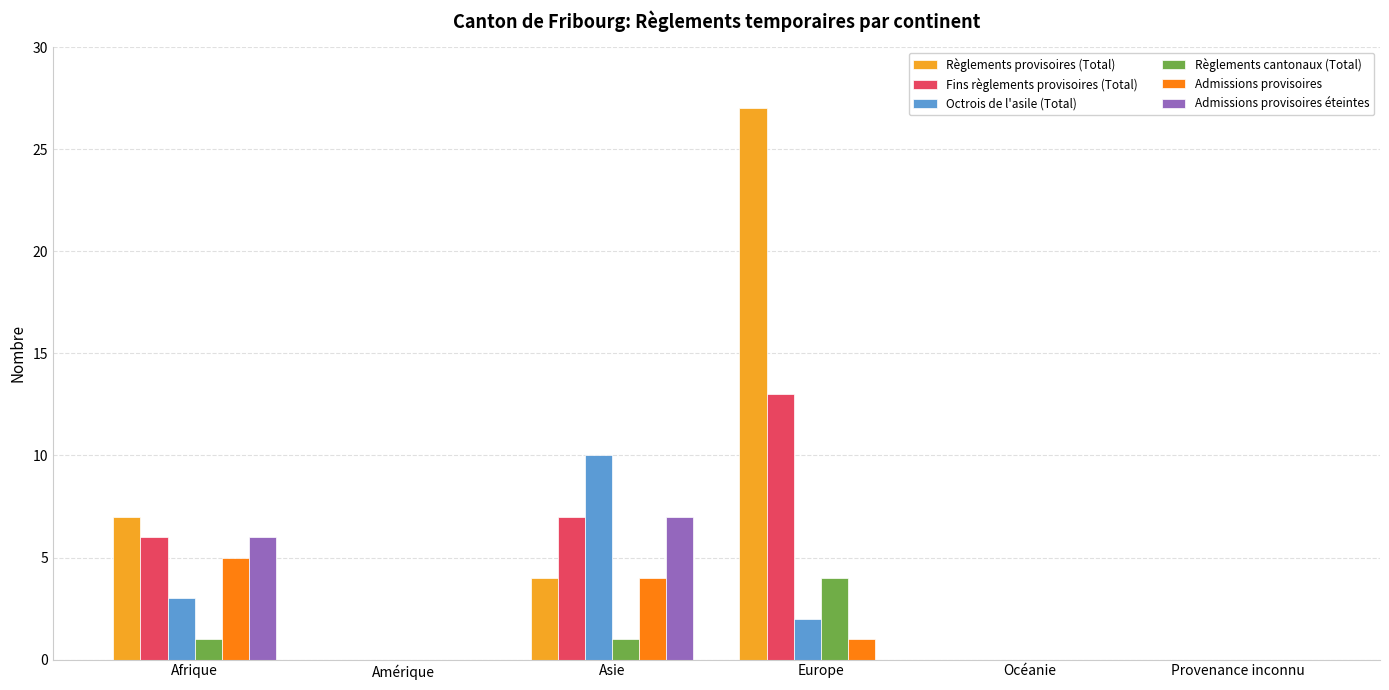

Which series has the largest total across all categories?

Règlements provisoires (Total)